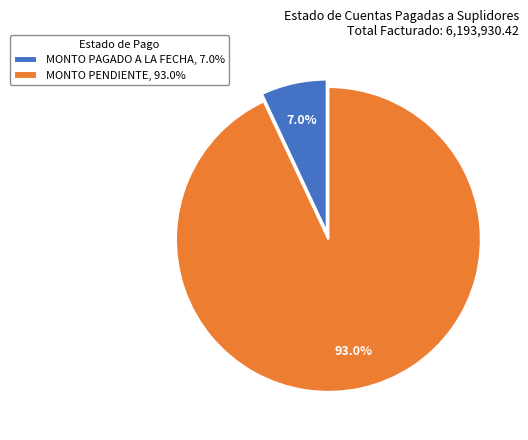

Combined, do MONTO PENDIENTE and MONTO PAGADO A LA FECHA account for over 50%?

Yes